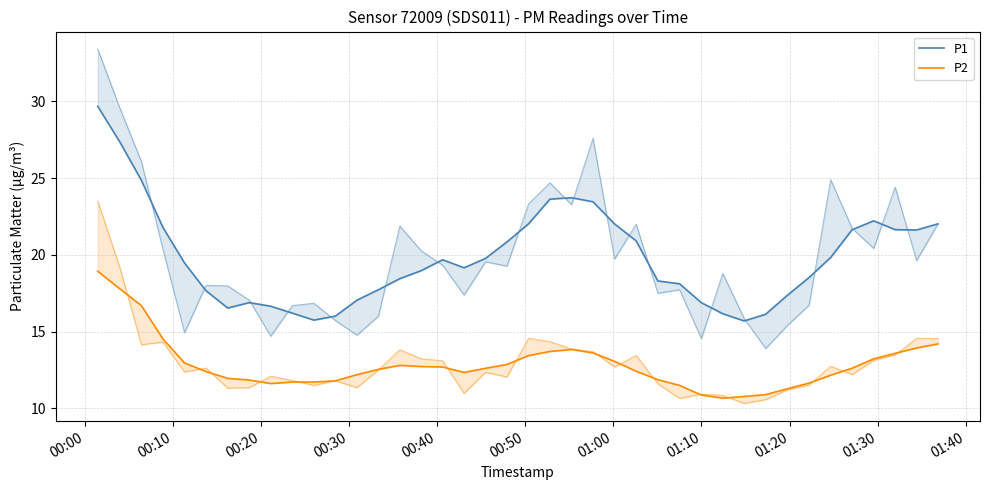

Rank the series by their maximum value, from highest to lowest.

P1, P2